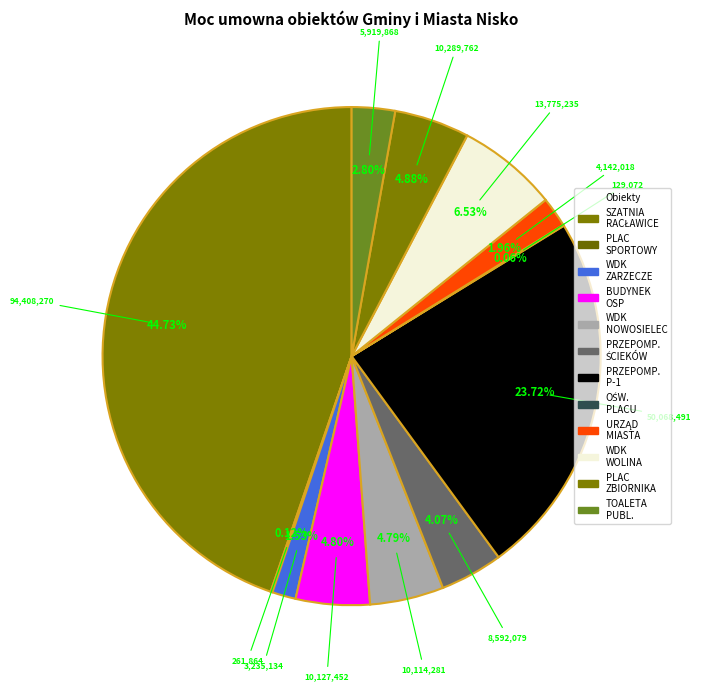

To the nearest percent, what is the average slice percentage?

8%